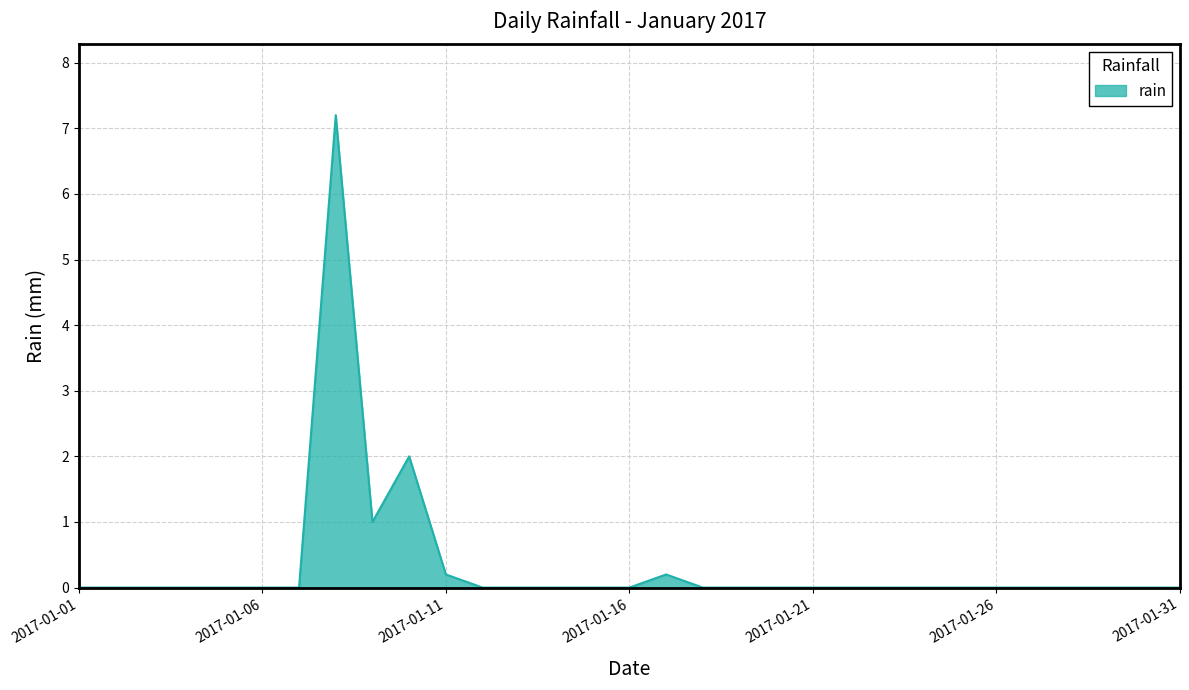

Reading right to left, transcribe all the data shown in this chart.

0.0	0.0	0.0	0.0	0.0	0.0	0.0	0.0	0.0	0.0	0.0	0.0	0.0	0.0	0.2	0.0	0.0	0.0	0.0	0.0	0.2	2.0	1.0	7.2	0.0	0.0	0.0	0.0	0.0	0.0	0.0